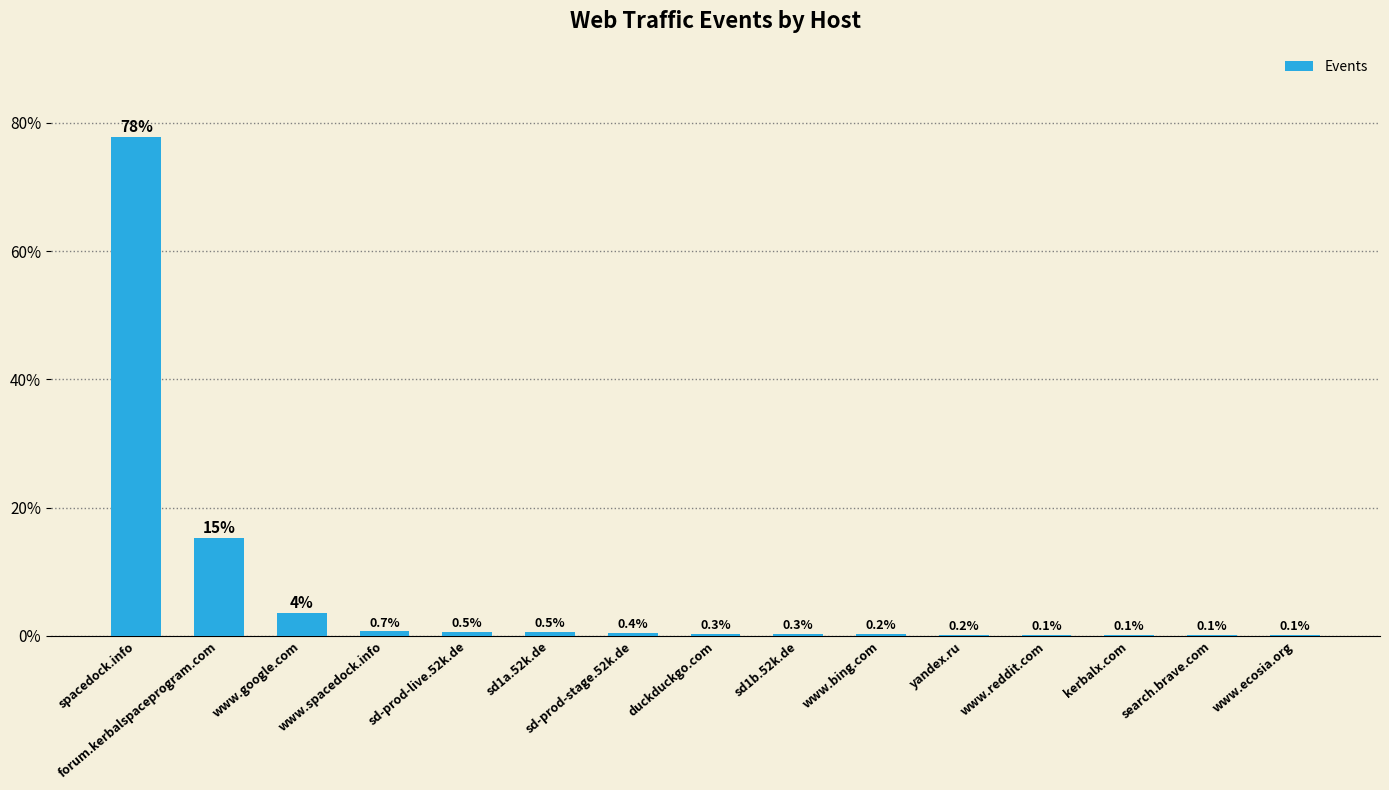

Between www.reddit.com and sd1b.52k.de, which is larger?

sd1b.52k.de